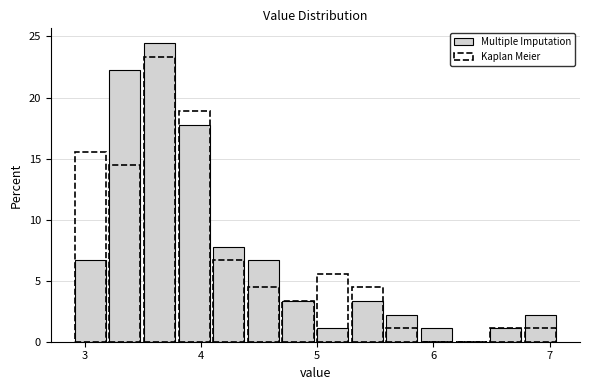

Read against the x-axis, roughly where is the centre of the tallest bar?

3.6